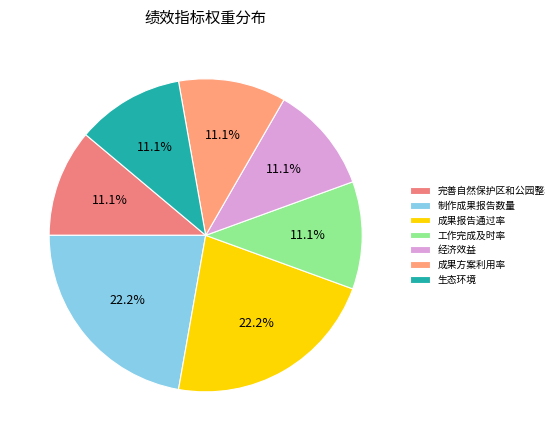

How many segments does this pie chart have?

7